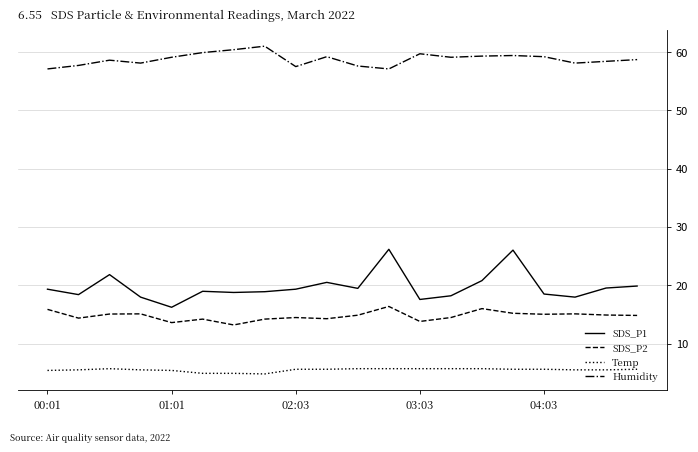

Which series has the widest spread of values?

SDS_P1